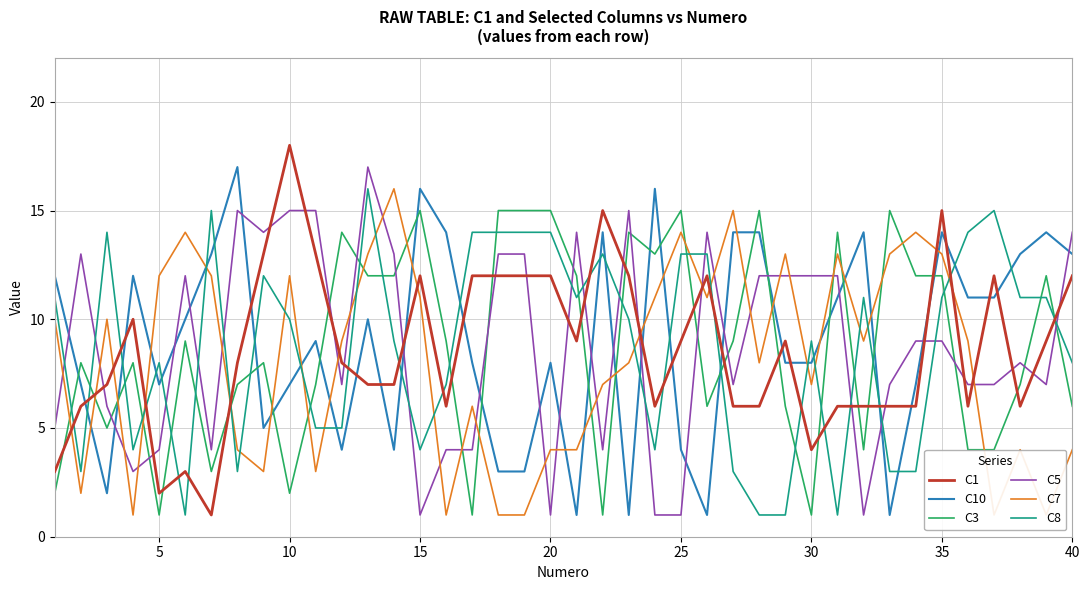

Which series ends up on top after the final intersection of C8 and C3?

C8